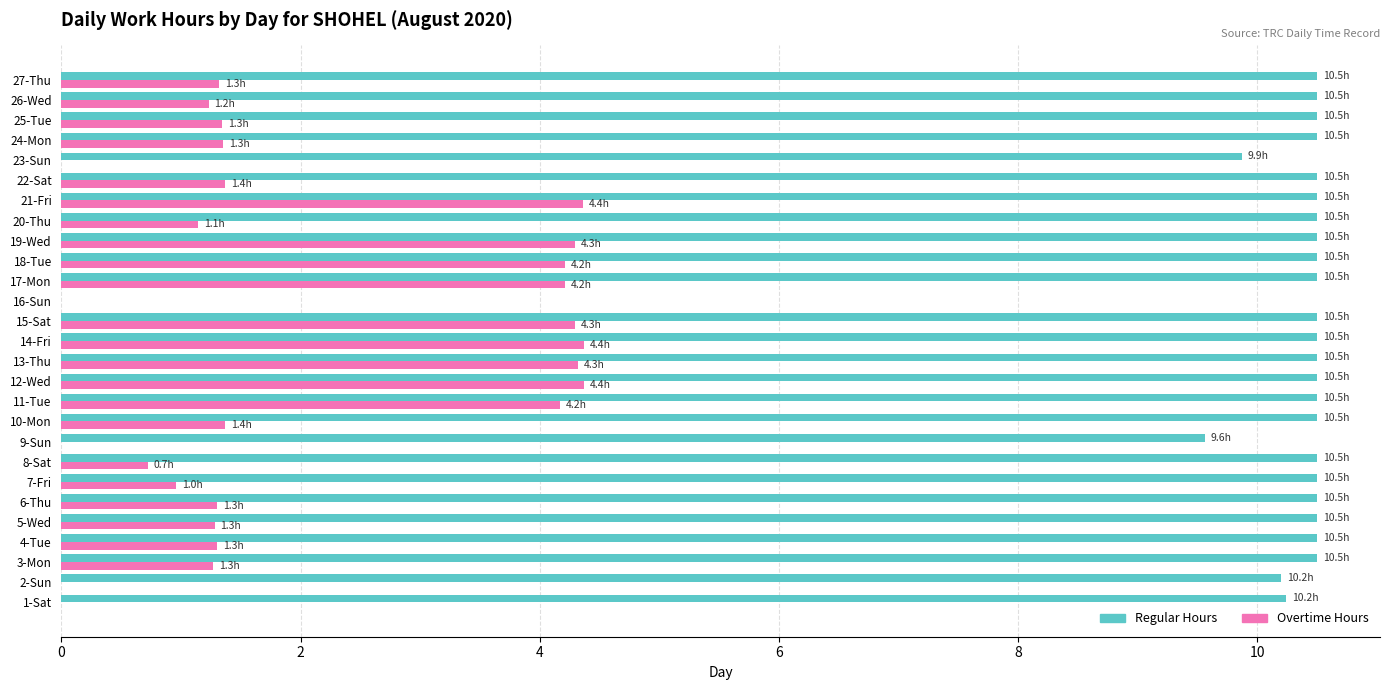

What is the sum of all Regular Hours values?

270.9